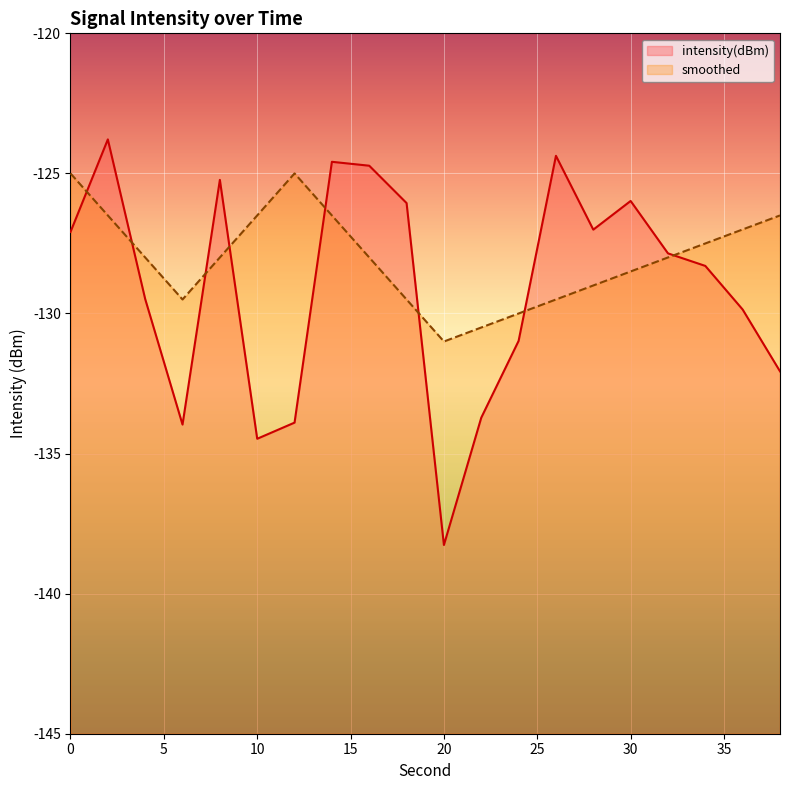

What is the difference between the maximum and minimum values in the intensity(dBm) series?

14.5